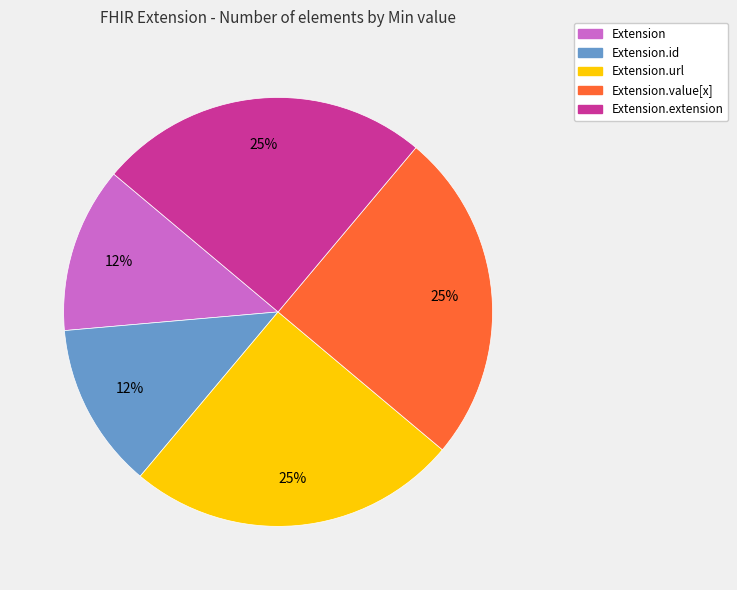

Which has a higher value, Extension.extension or Extension?

Extension.extension